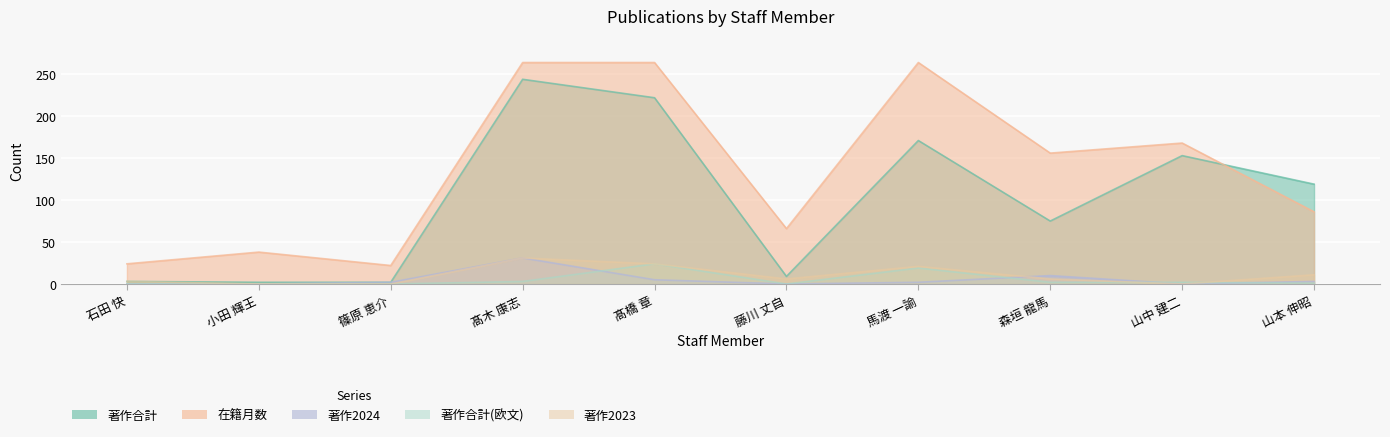

Reading left to right, transcribe all the data shown in this chart.

著作合計: 石田 快=3	小田 輝王=2	篠原 恵介=2	髙木 康志=244	髙橋 章=222	藤川 丈自=9	馬渡 一諭=171	森垣 龍馬=75	山中 建二=153	山本 伸昭=119
在籍月数: 石田 快=24	小田 輝王=38	篠原 恵介=22	髙木 康志=264	髙橋 章=264	藤川 丈自=66	馬渡 一諭=264	森垣 龍馬=156	山中 建二=168	山本 伸昭=86
著作2024: 石田 快=0	小田 輝王=0	篠原 恵介=2	髙木 康志=31	髙橋 章=5	藤川 丈自=0	馬渡 一諭=2	森垣 龍馬=10	山中 建二=0	山本 伸昭=3
著作合計(欧文): 石田 快=0	小田 輝王=0	篠原 恵介=0	髙木 康志=3	髙橋 章=24	藤川 丈自=0	馬渡 一諭=19	森垣 龍馬=2	山中 建二=2	山本 伸昭=1
著作2023: 石田 快=3	小田 輝王=0	篠原 恵介=0	髙木 康志=31	髙橋 章=24	藤川 丈自=6	馬渡 一諭=21	森垣 龍馬=6	山中 建二=0	山本 伸昭=11